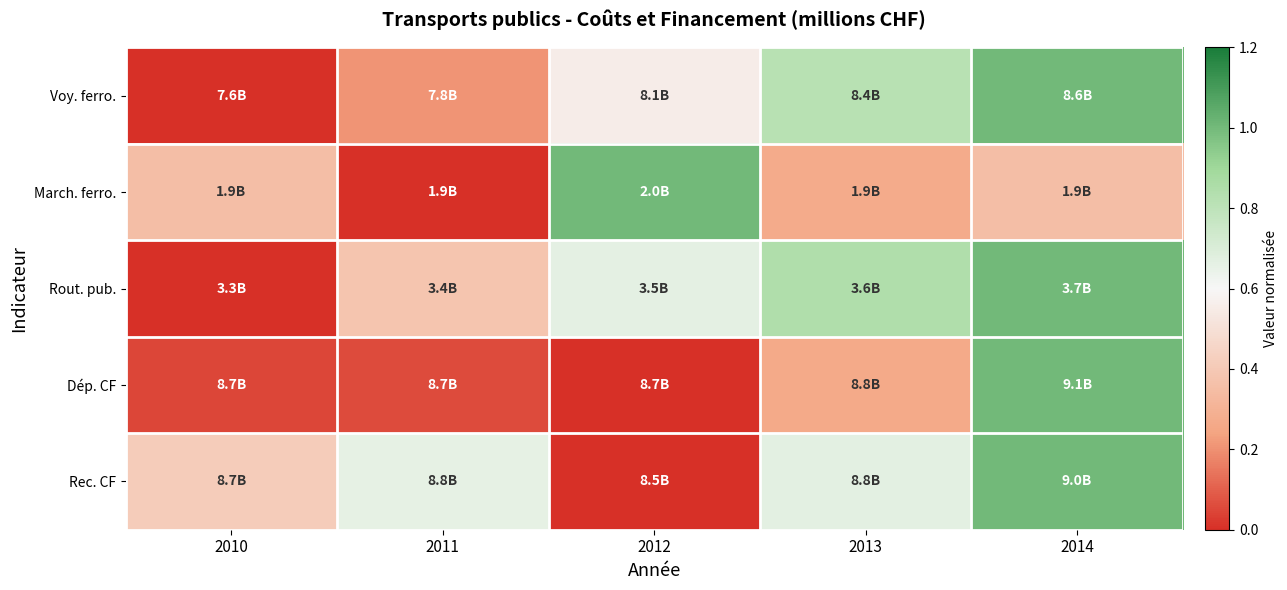

How many series are shown in this chart?

5